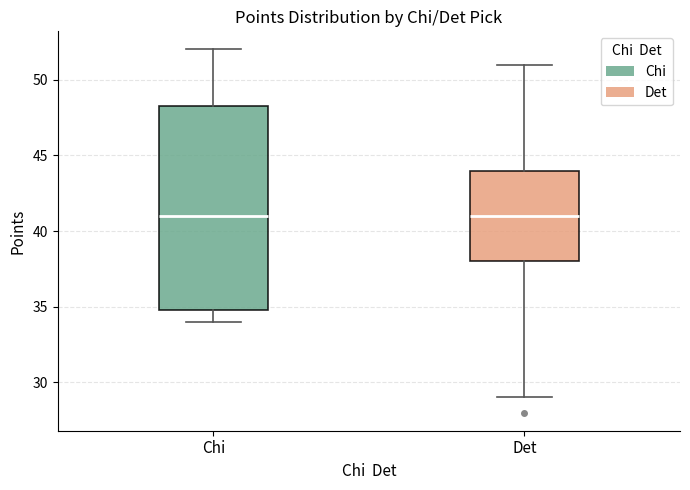

Which box is the tallest, from its lower edge to its upper edge?

Chi